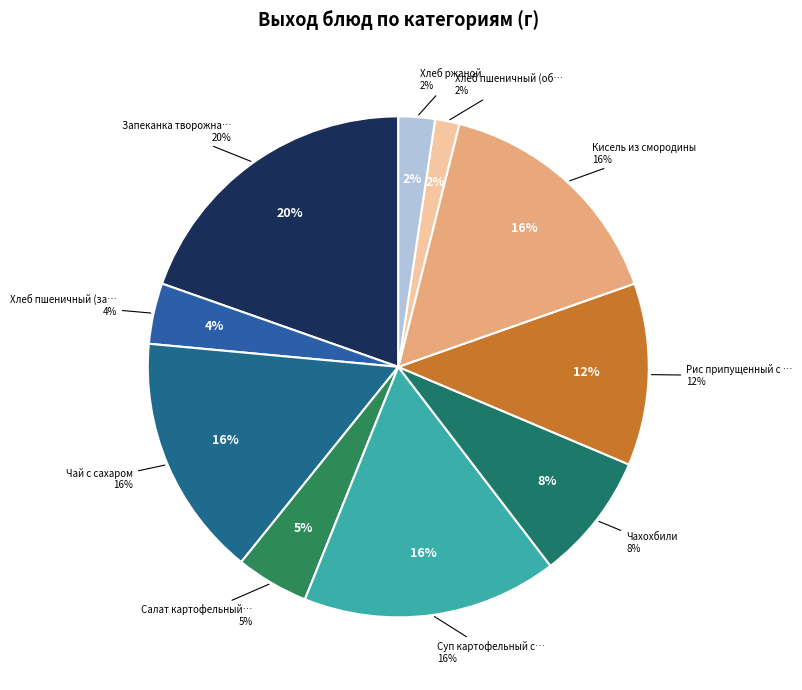

To the nearest percent, what is the average slice percentage?

10%